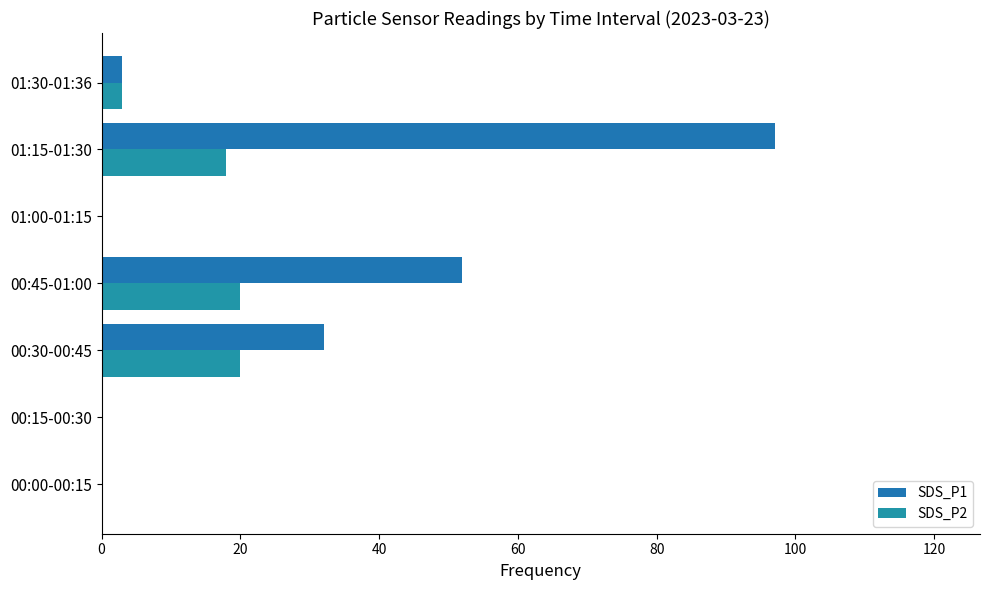

What is the maximum value for SDS_P1?

97